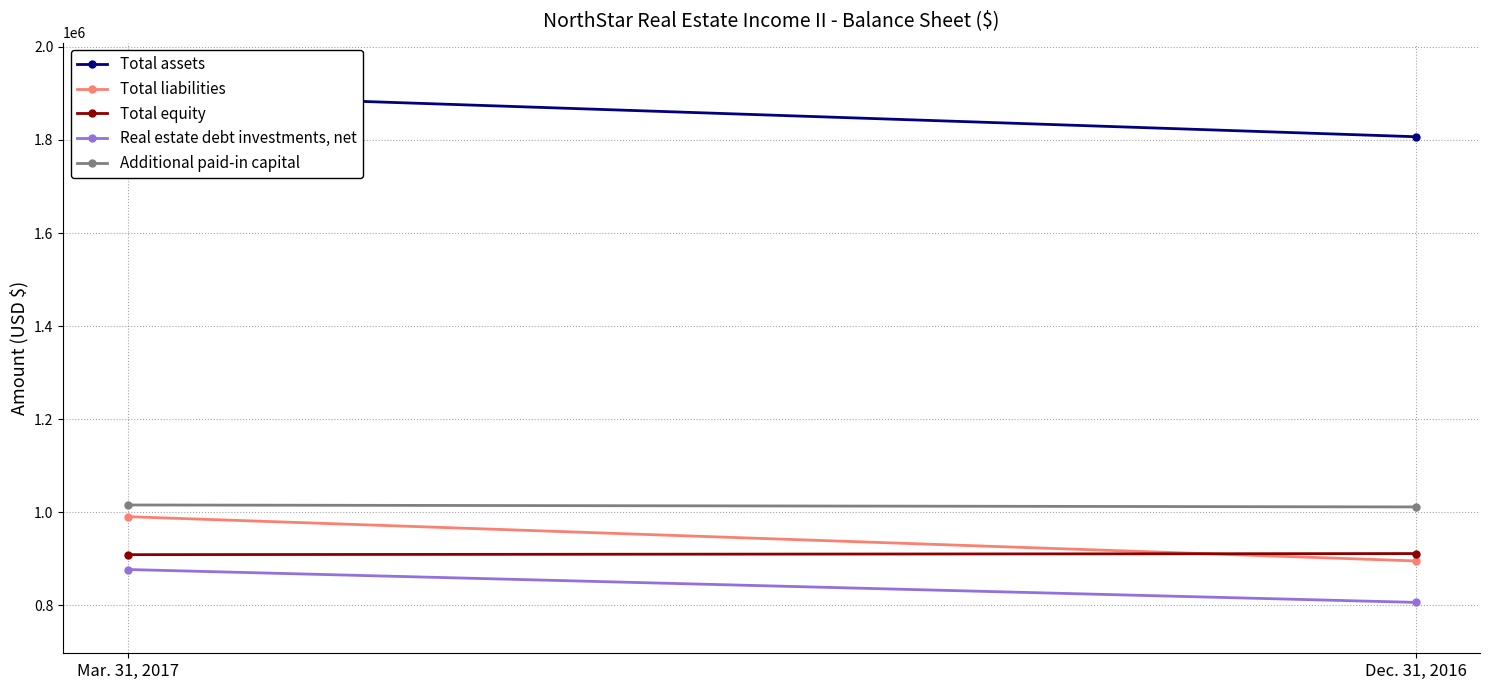

List the series in order of their peak value, lowest first.

Real estate debt investments, net, Total equity, Total liabilities, Additional paid-in capital, Total assets